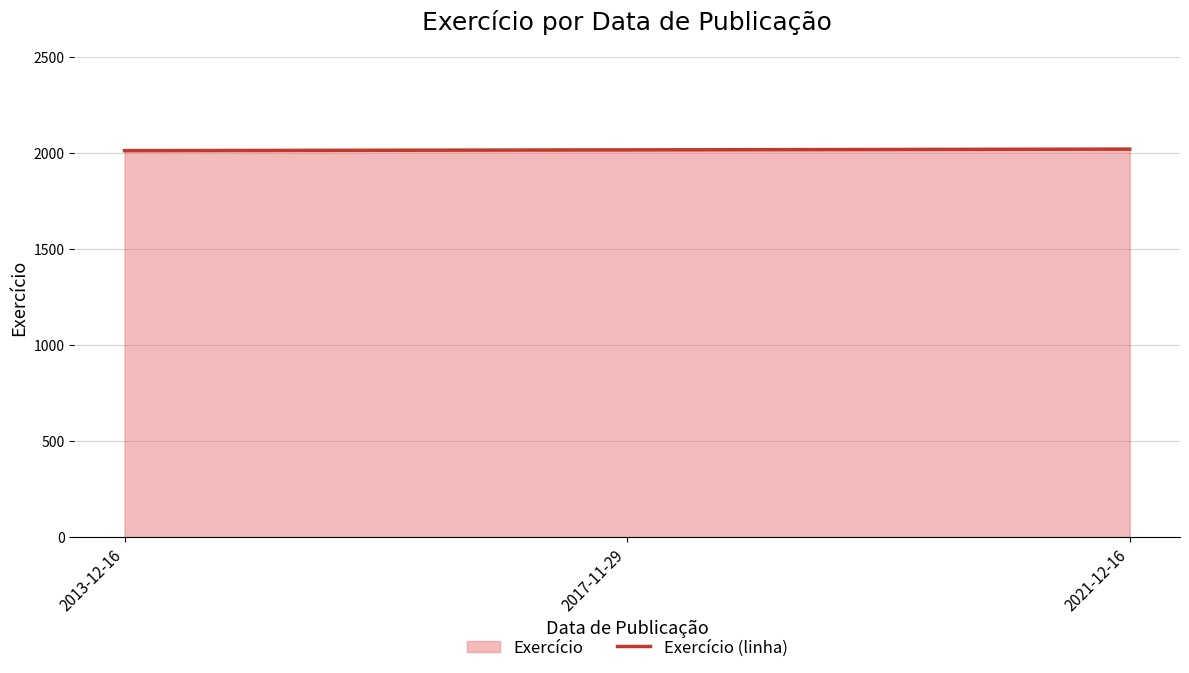

What position from the right is 2017-11-29?

2